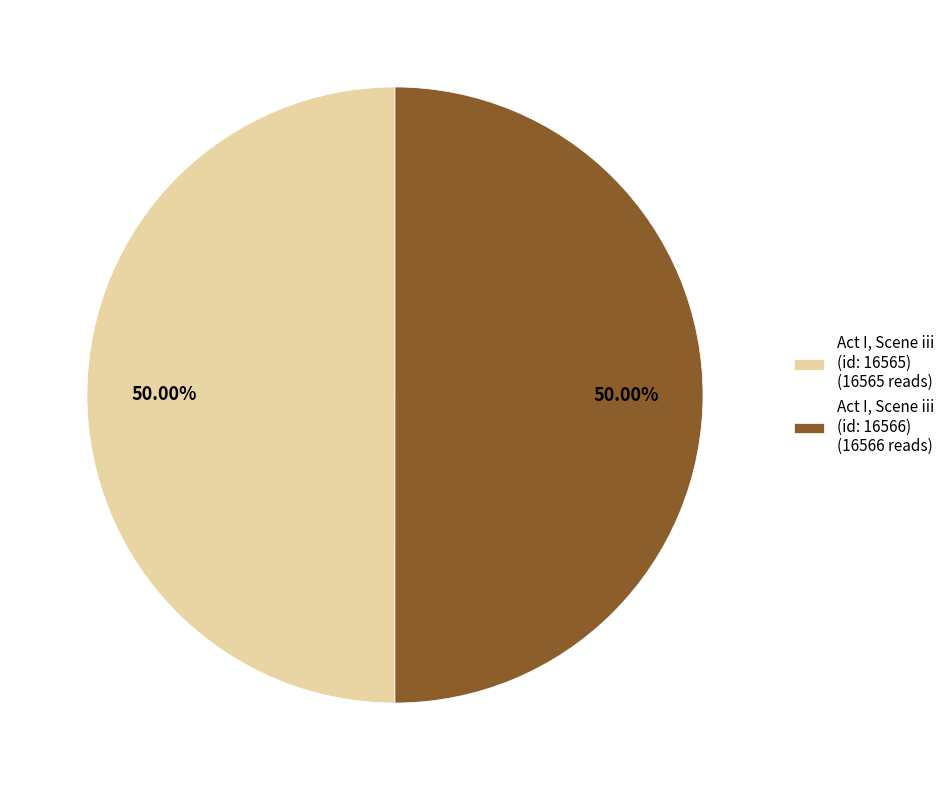

What is the ratio of the value at Act I, Scene iii (id: 16566) (16566 reads) to the value at Act I, Scene iii (id: 16565) (16565 reads)?

1.0